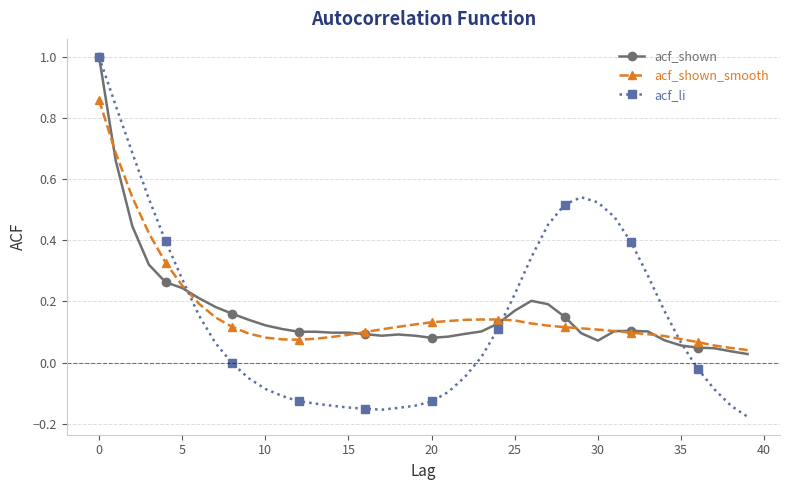

What is the greatest value displayed?

1.0